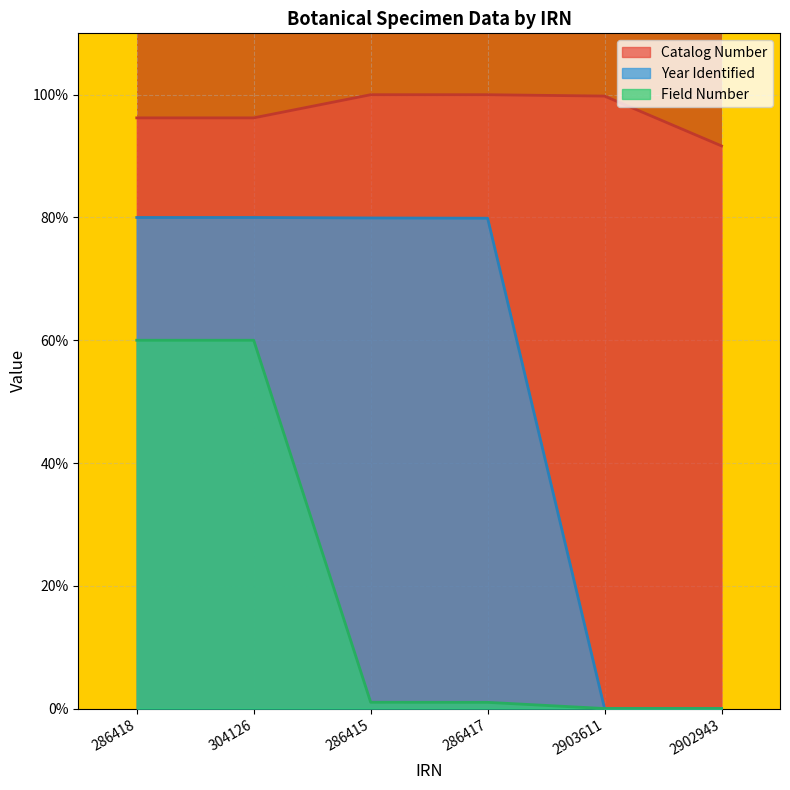

Between 304126 and 2903611, which series saw the biggest shift?

Year Identified